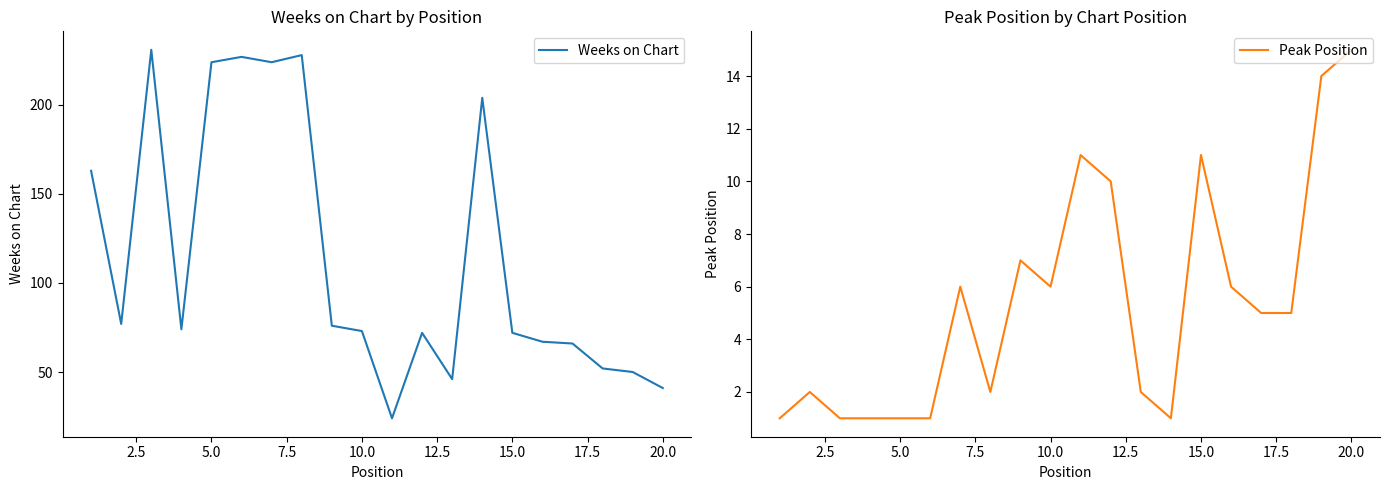

What is the difference between the second highest and second lowest values in the Peak Position series?

13